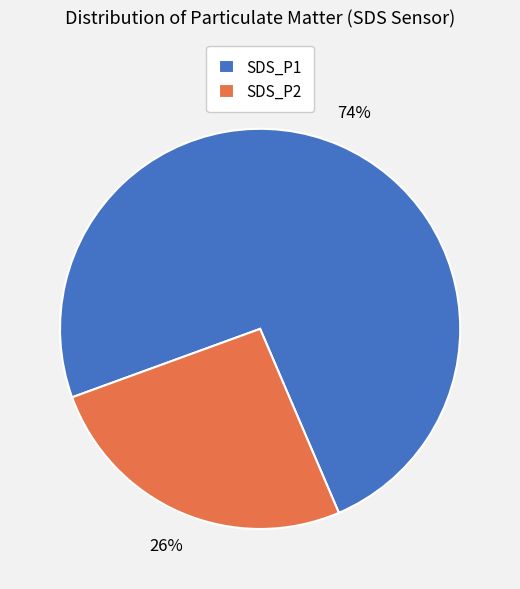

Does any single category account for the majority?

Yes